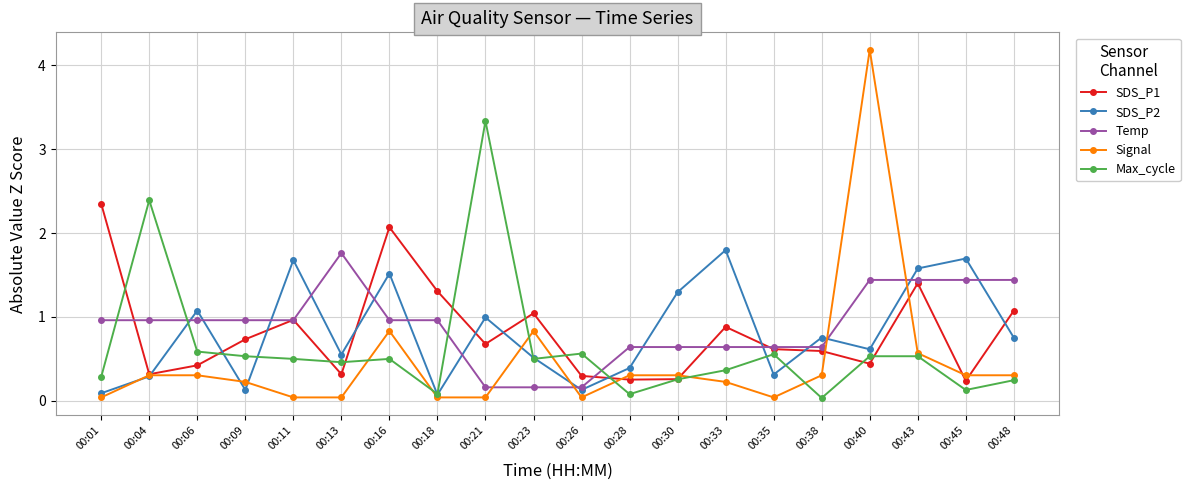

Where is the first local maximum for SDS_P2?

00:06